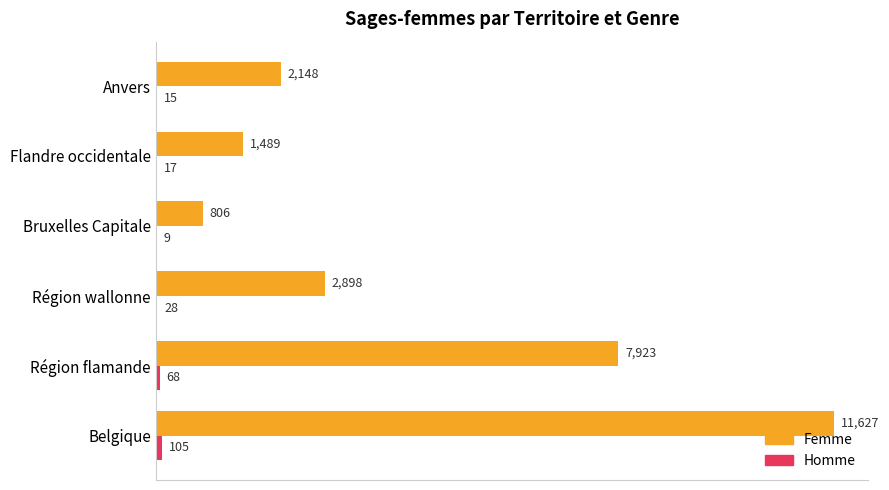

At which category is the sum across all series the highest?

Belgique